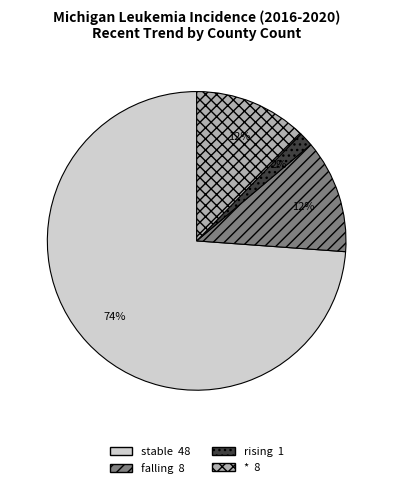

To the nearest percent, what is the average slice percentage?

25%